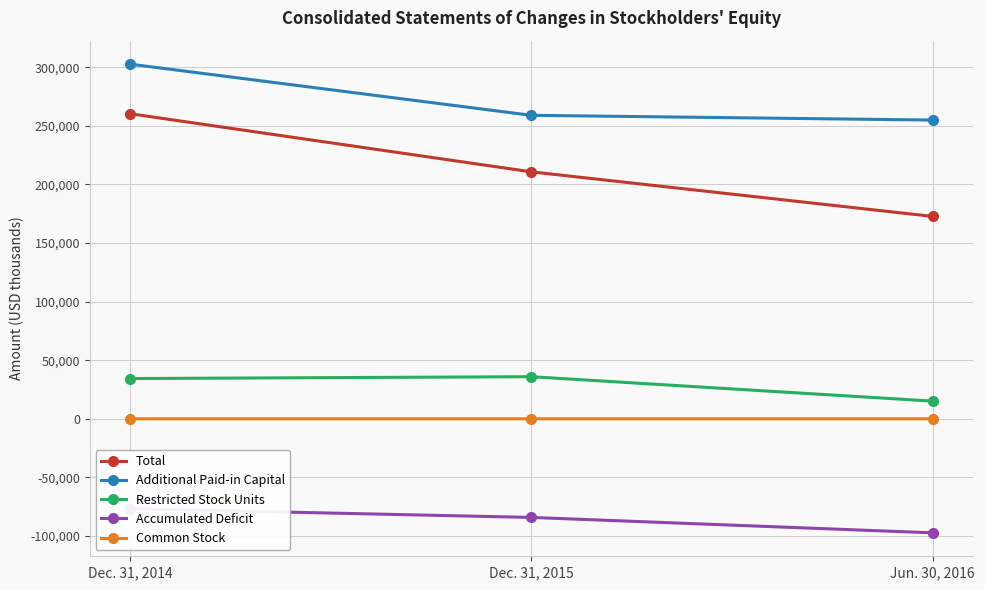

Is it true that Common Stock equals 3 at Jun. 30, 2016?

False